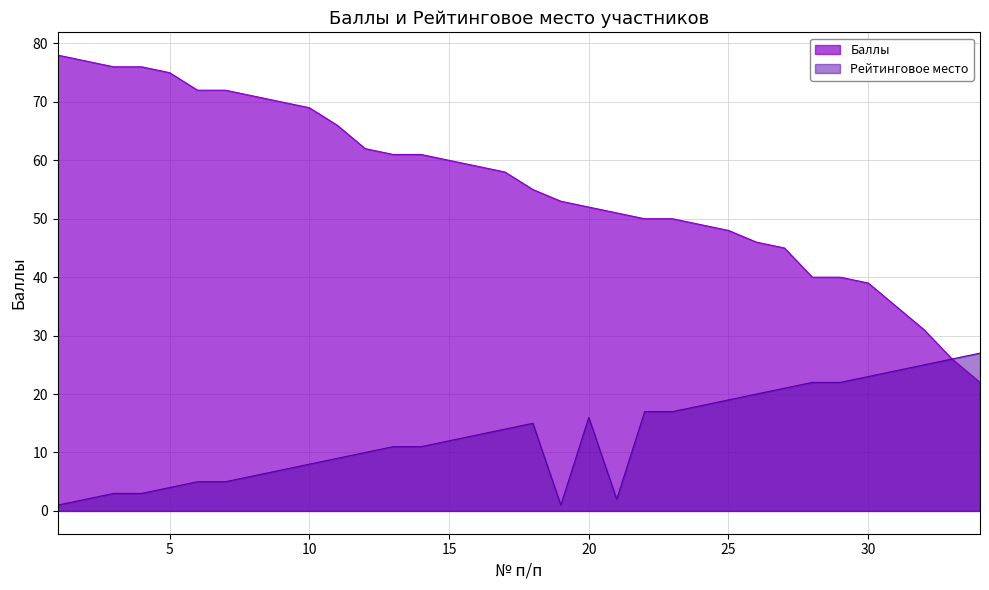

Count the number of data series in this chart.

2